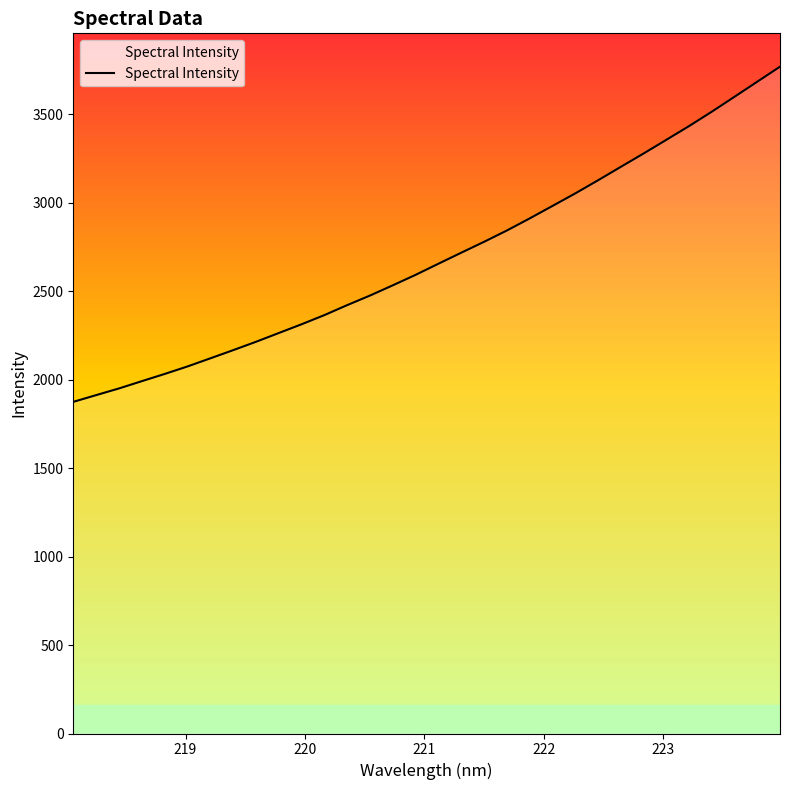

What is the smallest value displayed?

1874.9